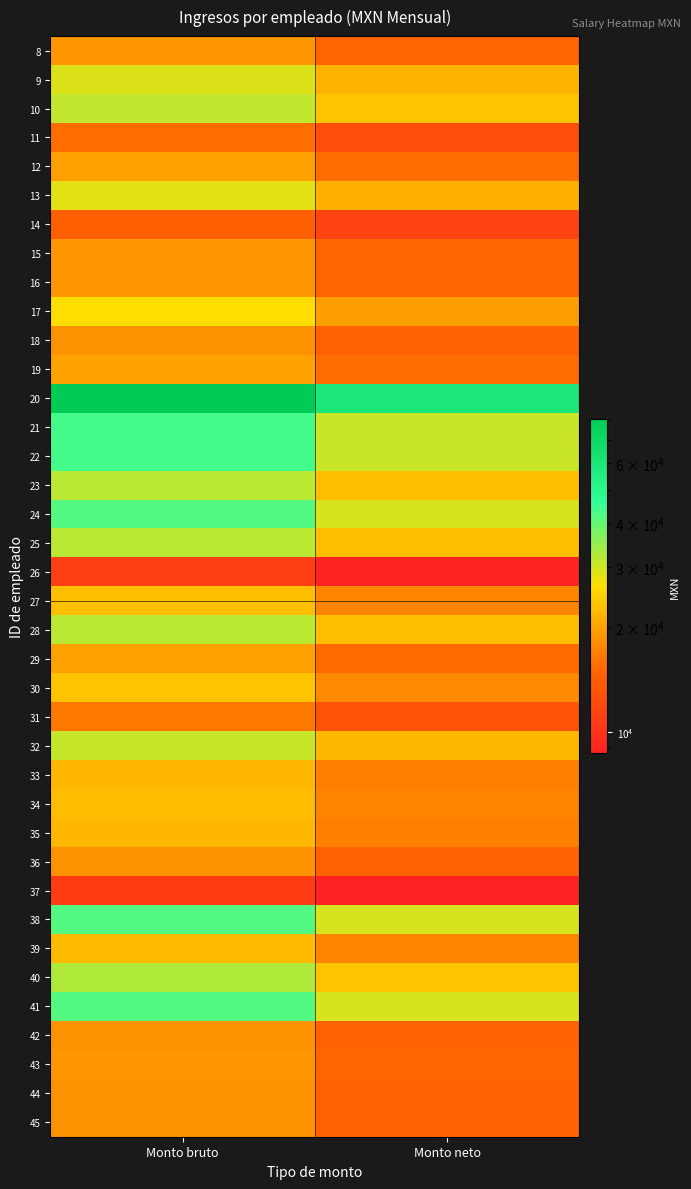

At which category is the sum across all series the highest?

Monto bruto